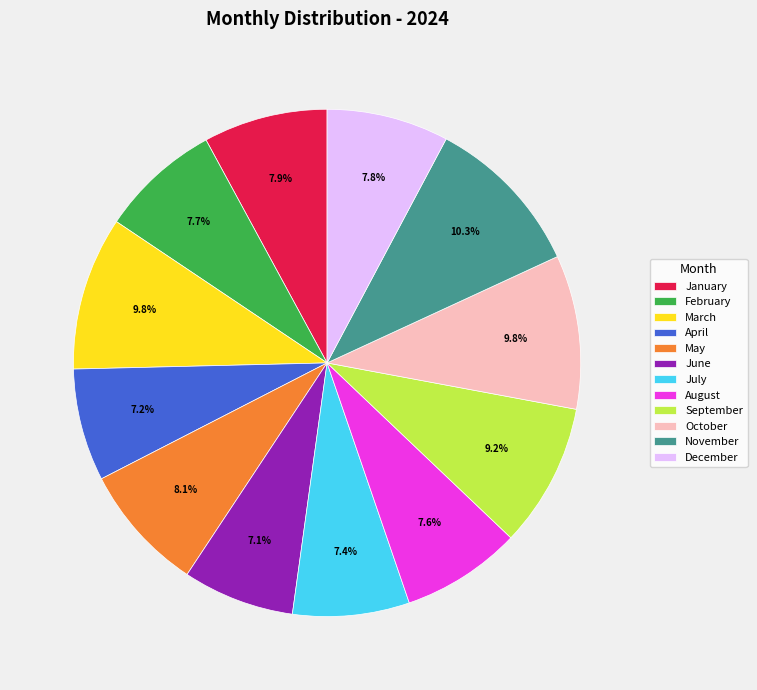

Which category has the biggest portion of the pie?

November